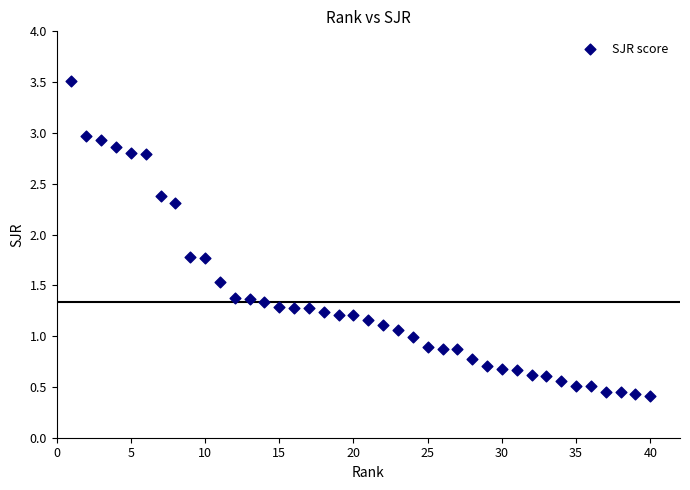

What is the range of Y values (max minus min)?

3.1